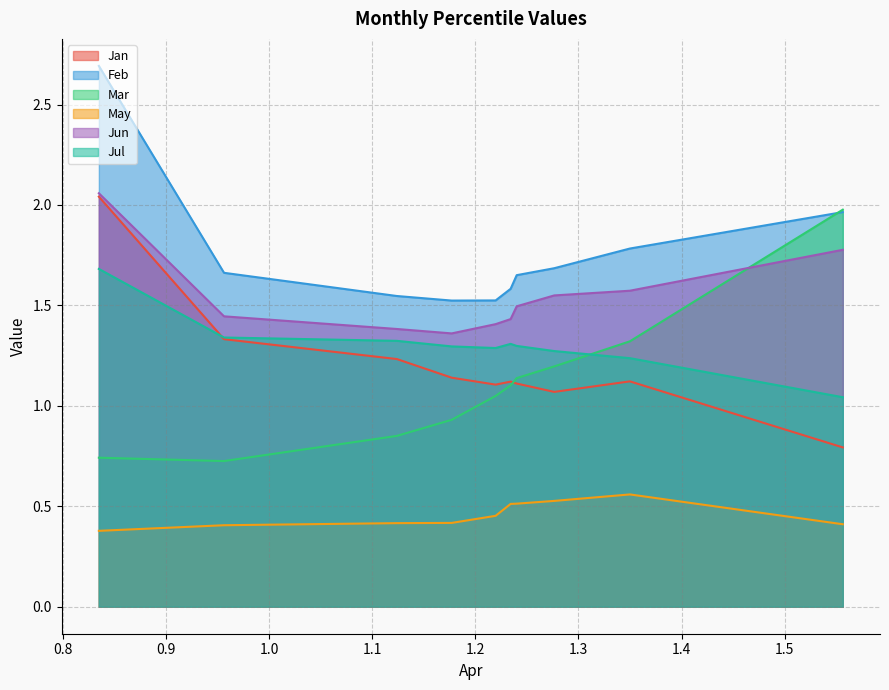

True or false: Mar and May cross at least once.

False